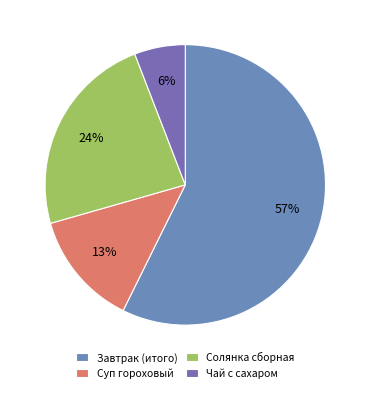

What is the smallest slice in the pie chart?

Чай с сахаром